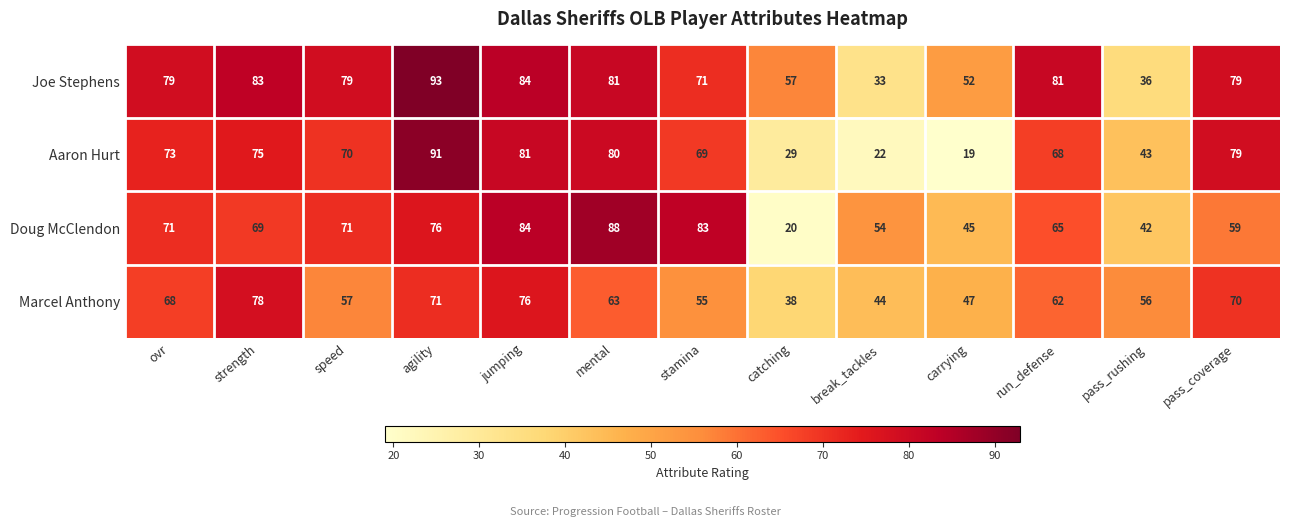

At how many categories does at least one series exceed 60?

9